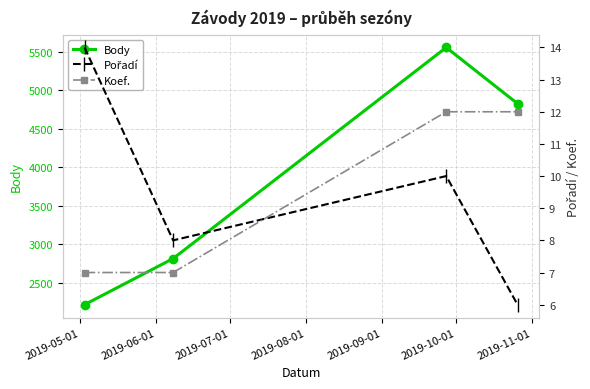

What is the value of the Body point at the 1st from the left?

2216